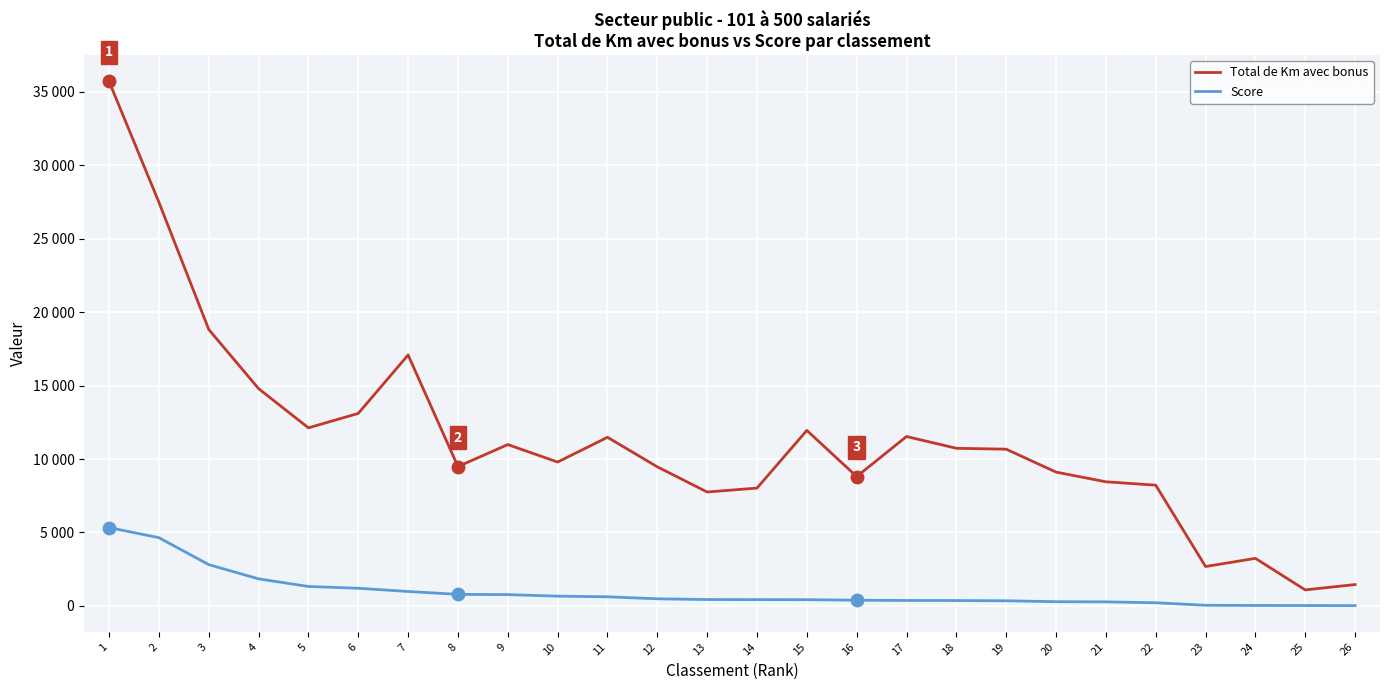

True or false: Score and Total de Km avec bonus cross at least once.

False